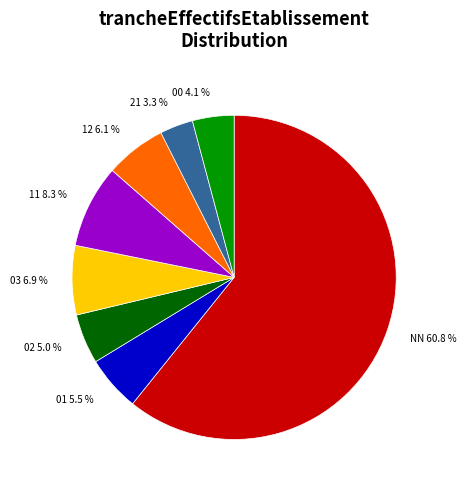

To the nearest percent, what is the combined percentage of NN and 12?

67%